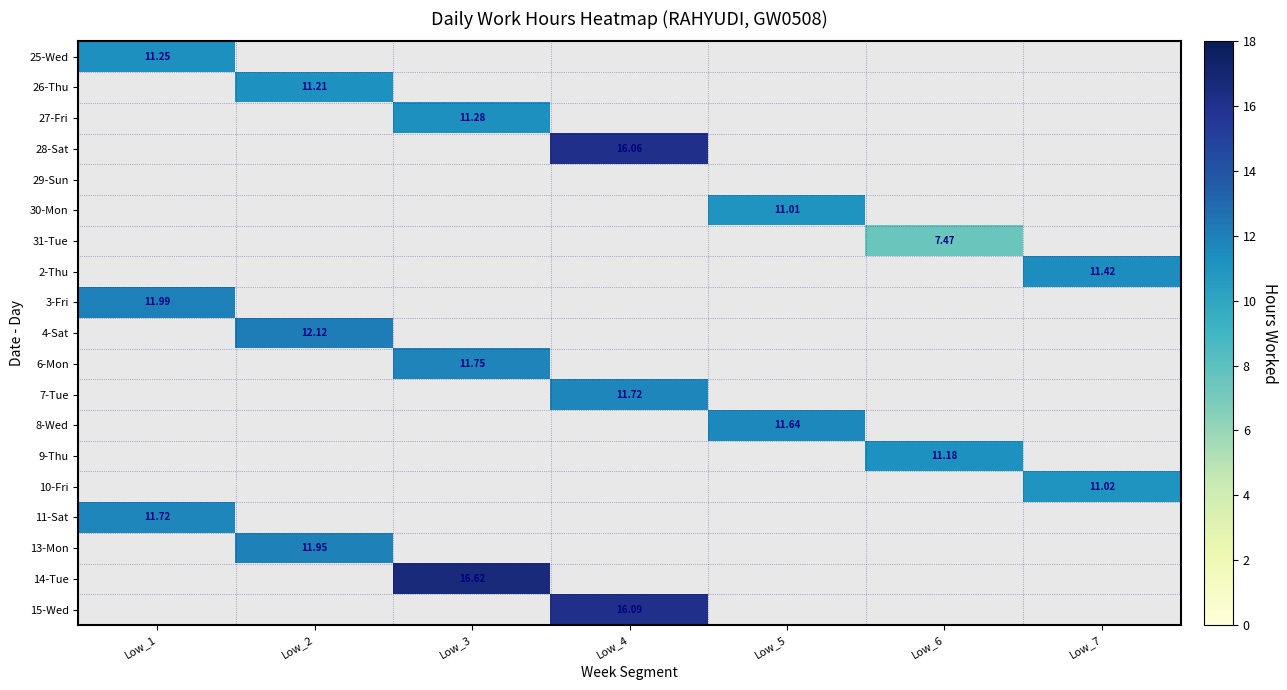

Which label corresponds to the smallest value in the chart?

Low_6